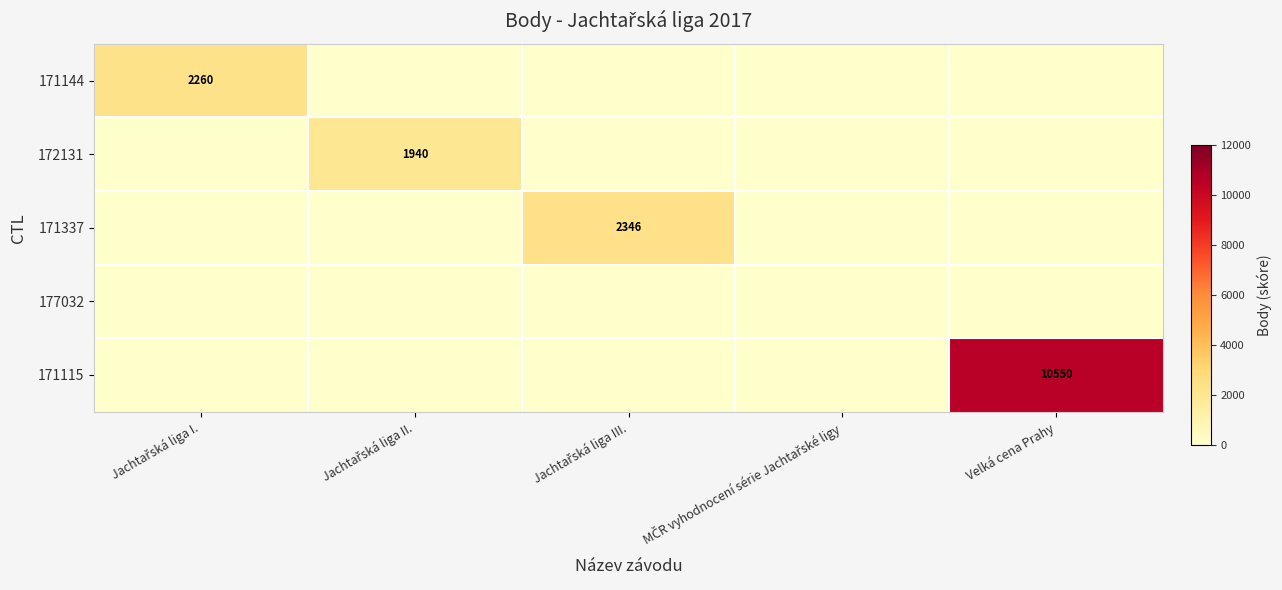

At how many categories does at least one series exceed 8956?

1